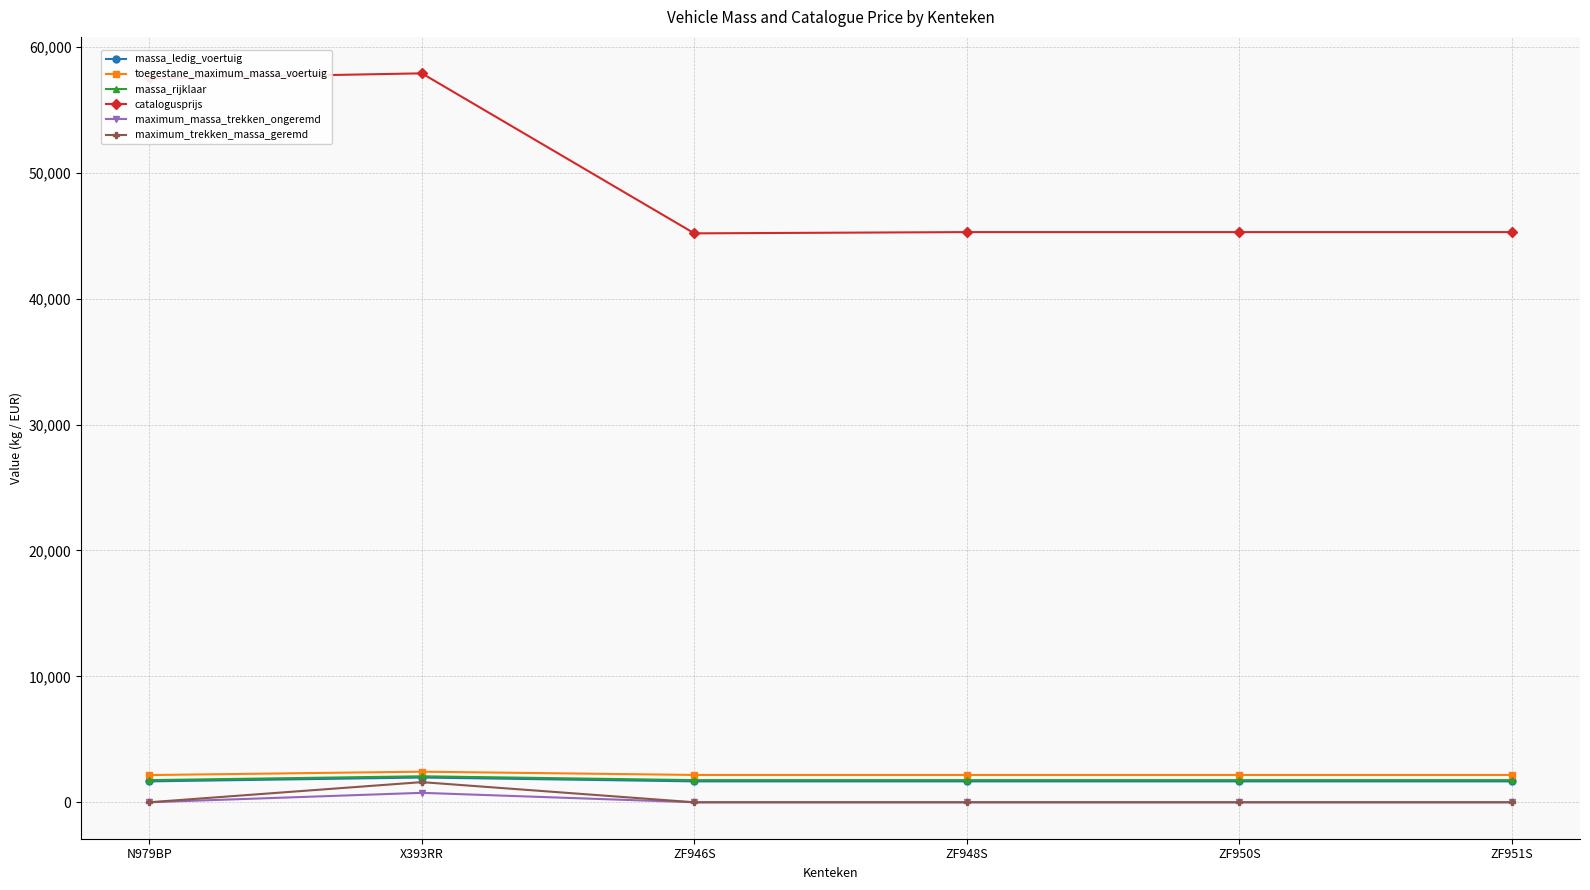

What is the label of the 2nd point from the right?

ZF950S